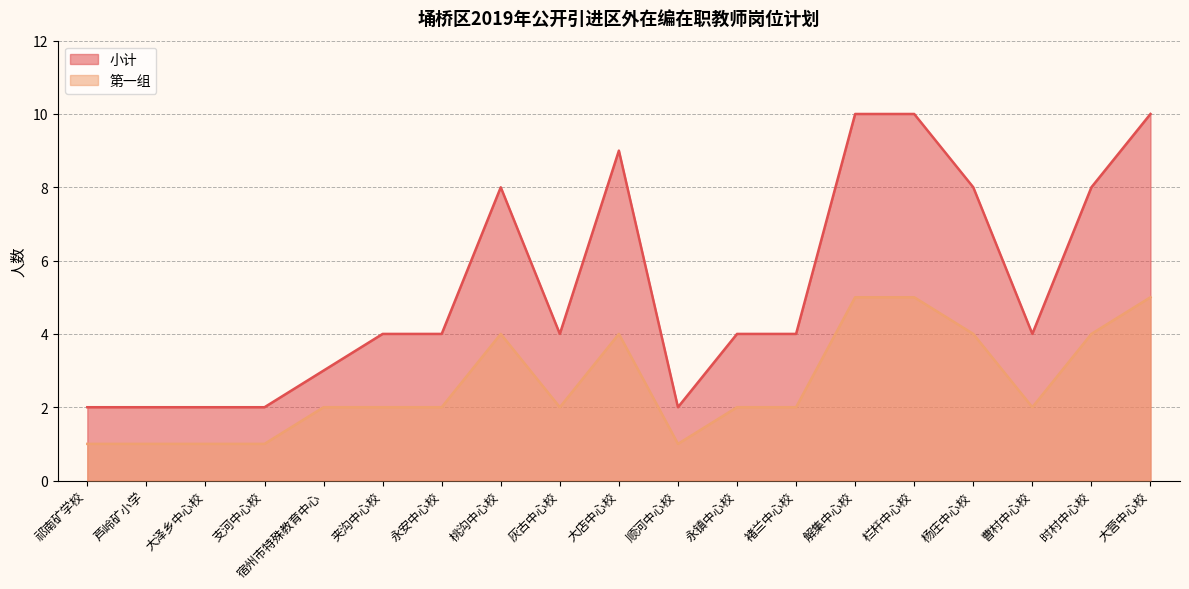

Where is the first local maximum for 第一组?

桃沟中心校